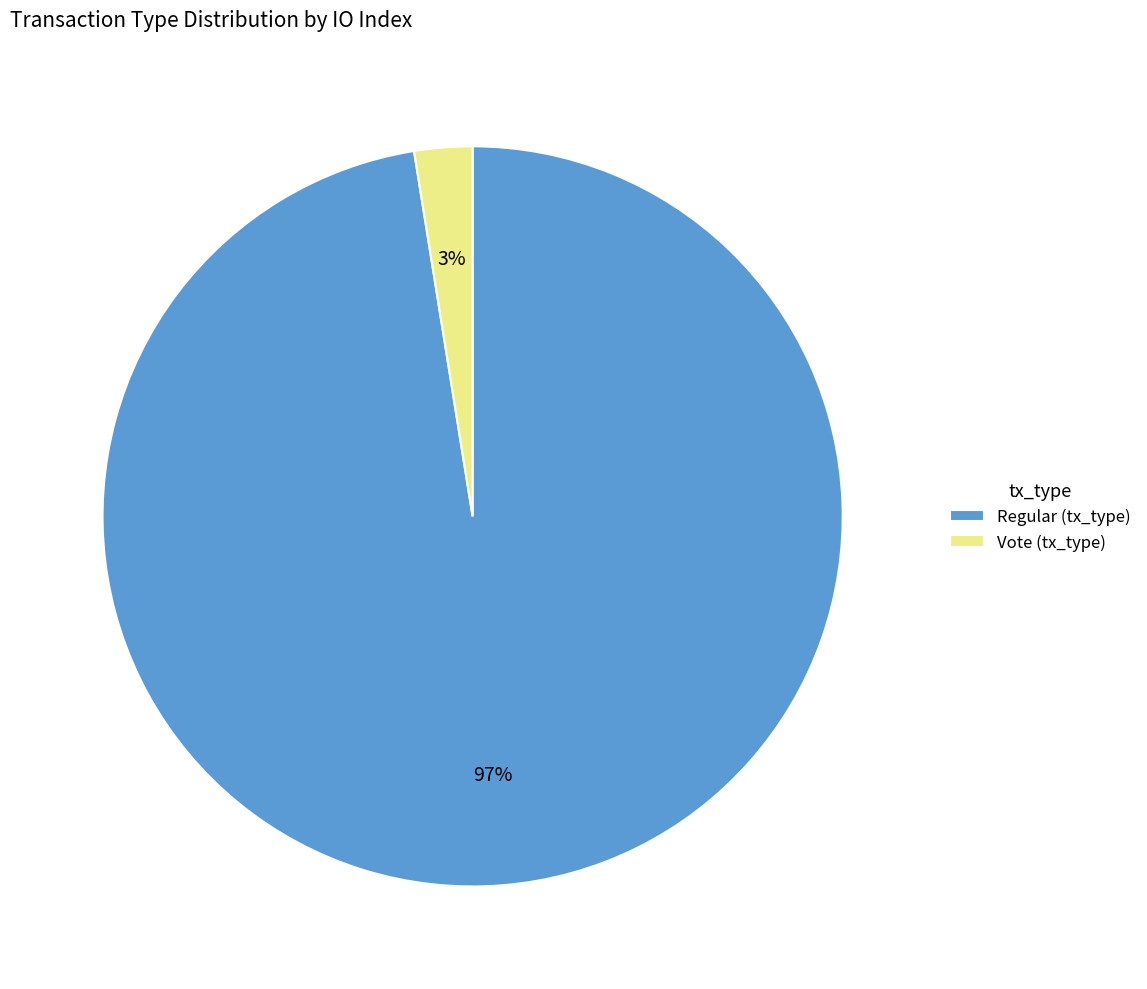

Between Regular (tx_type) and Vote (tx_type), which is larger?

Regular (tx_type)